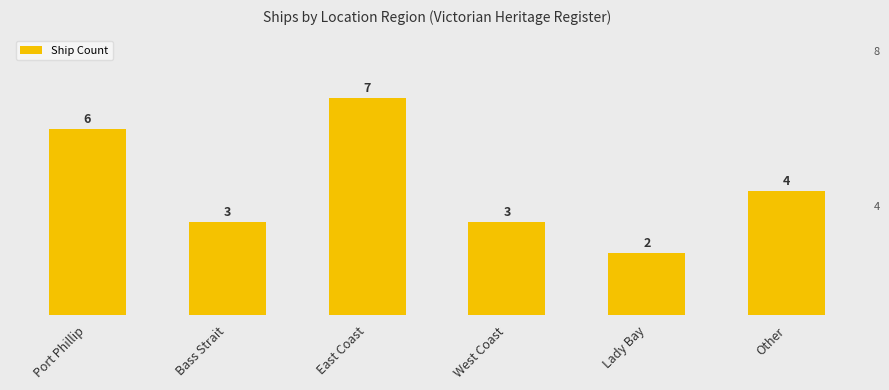

What is the value of the 4th bar from the left?

3